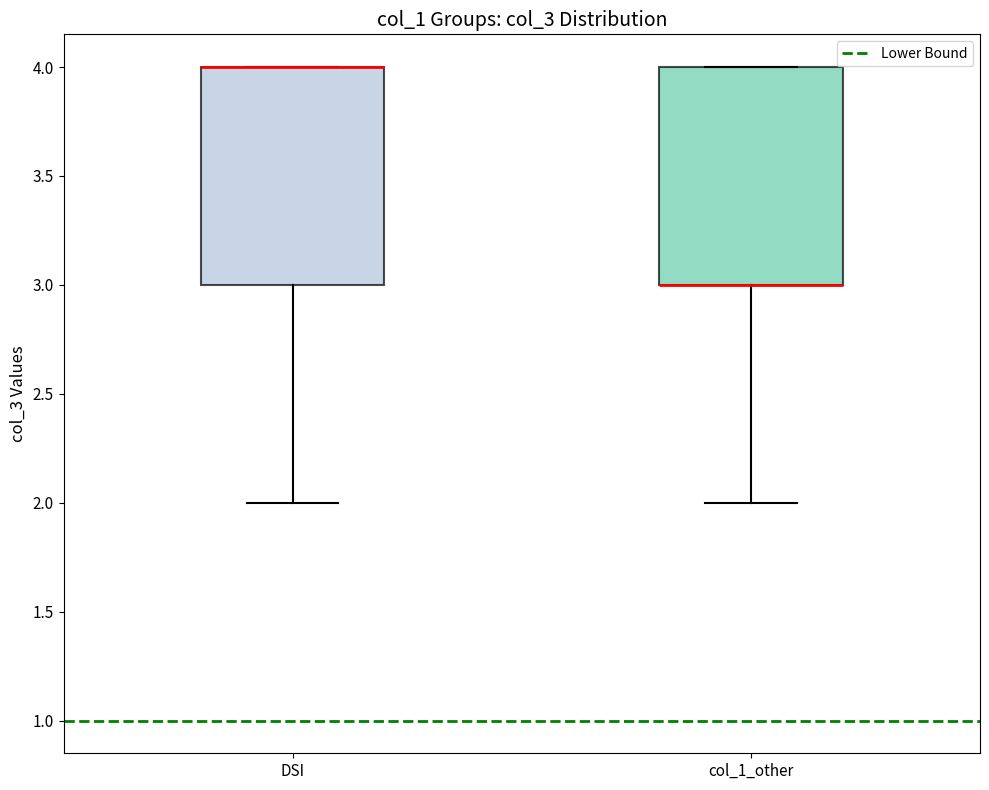

Reading left to right, read every box against the y-axis: the position of its median line, the range the box covers, and the ends of its whiskers. The values are not printed on the chart, so give them approximately, as read against the axis.

DSI: median 4 (drawn on the box's upper edge), box 3 to 4, whiskers 2 to 4
col_1_other: median 3 (drawn on the box's lower edge), box 3 to 4, whiskers 2 to 4